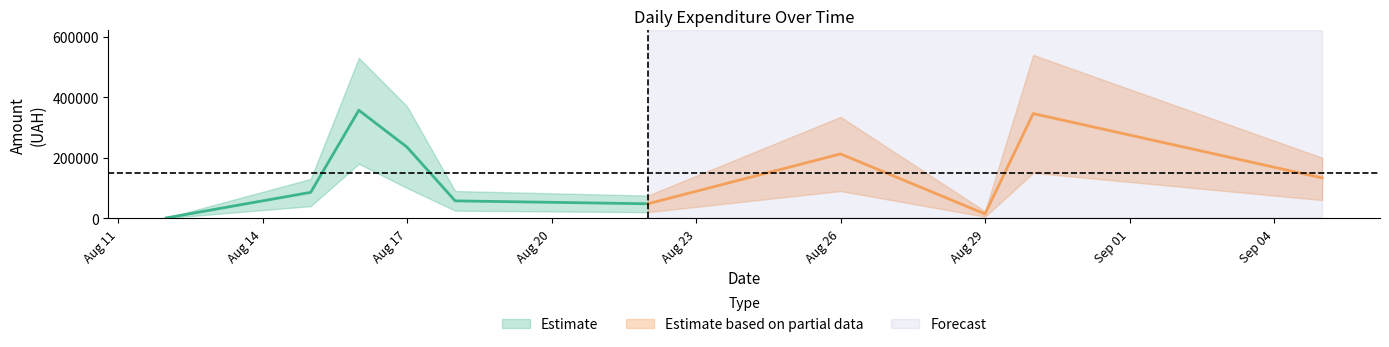

True or false: there are more than 1 points higher than both neighbors.

True